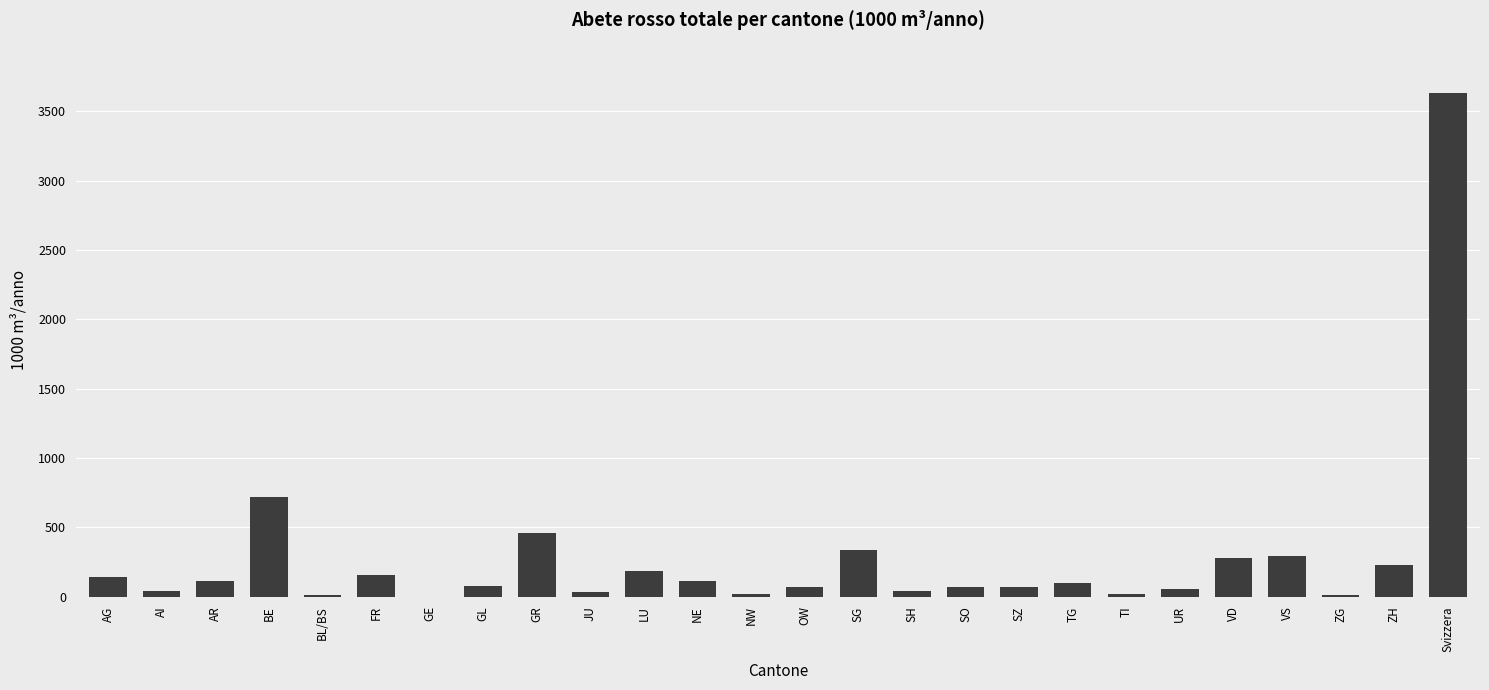

What is the sum of all values?

7247